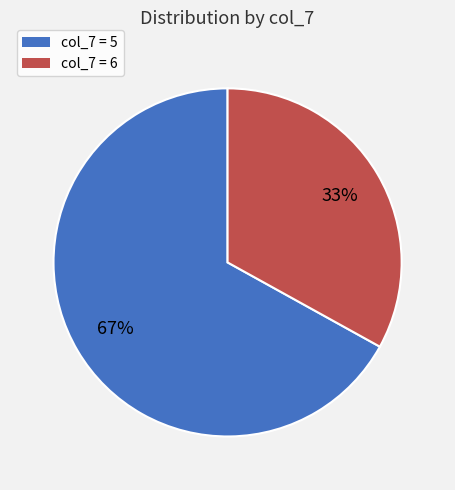

Combined, do col_7 = 5 and col_7 = 6 account for over 50%?

Yes